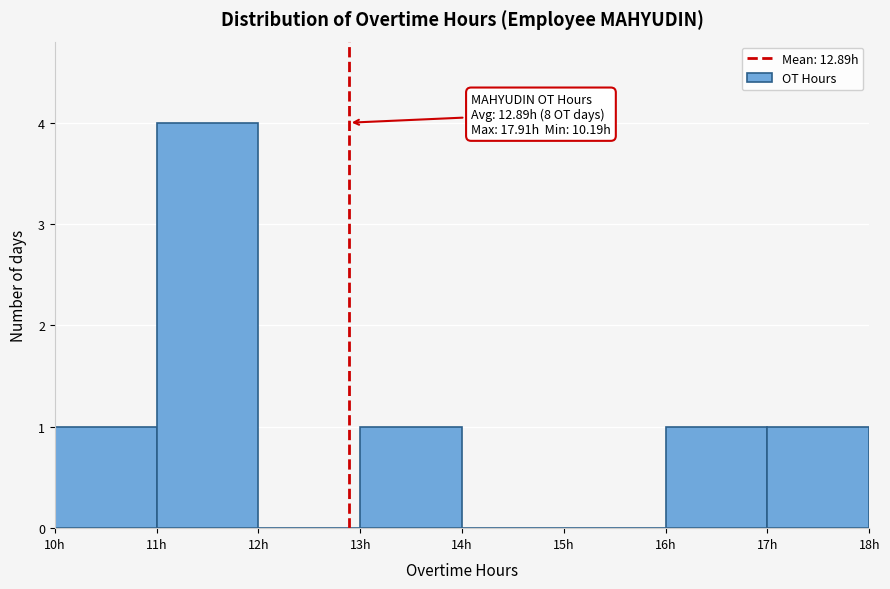

Which range on the x-axis has the tallest bar?

11 to 12